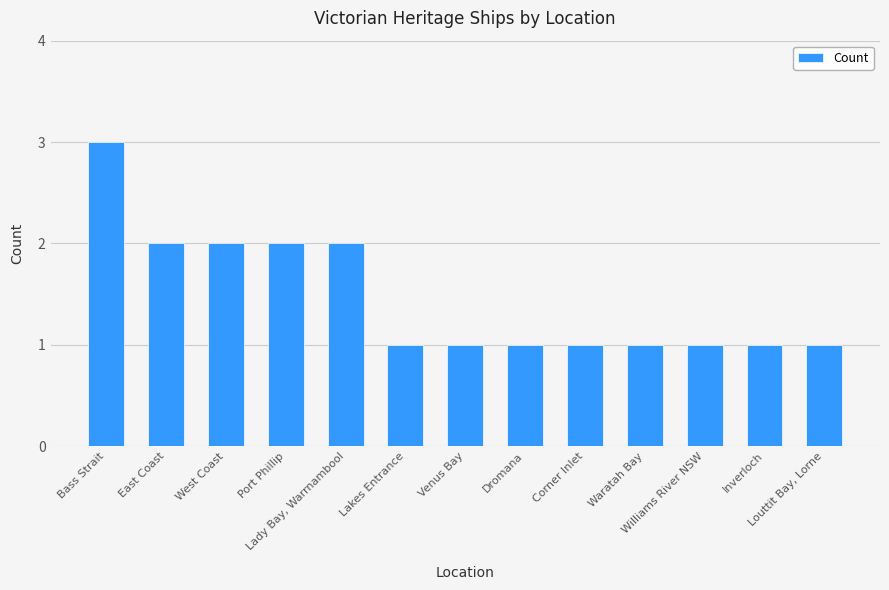

How many values are between 1 and 2?

12